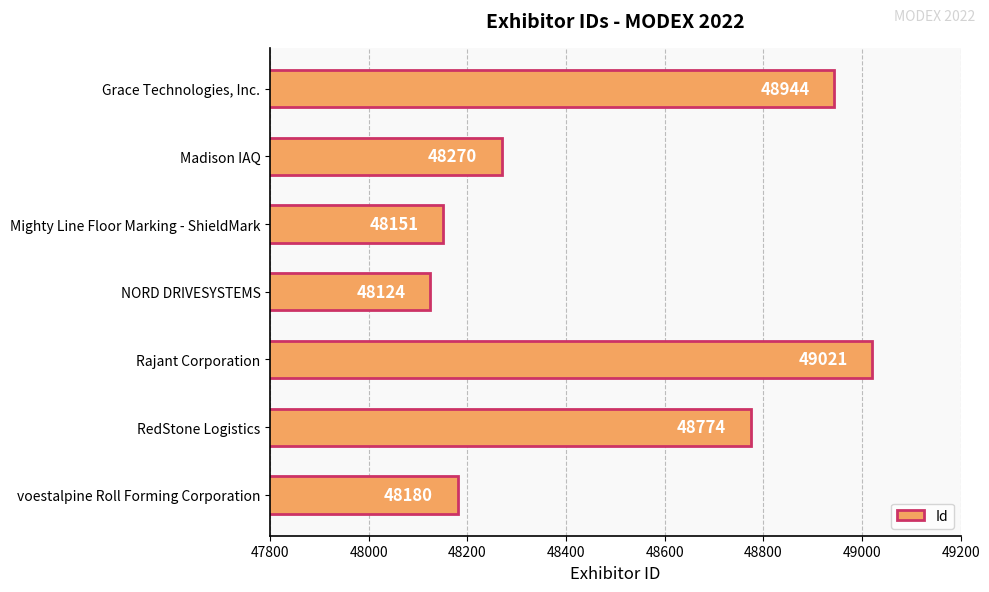

Reading top to bottom, what are all the values shown in this chart?

48944	48270	48151	48124	49021	48774	48180